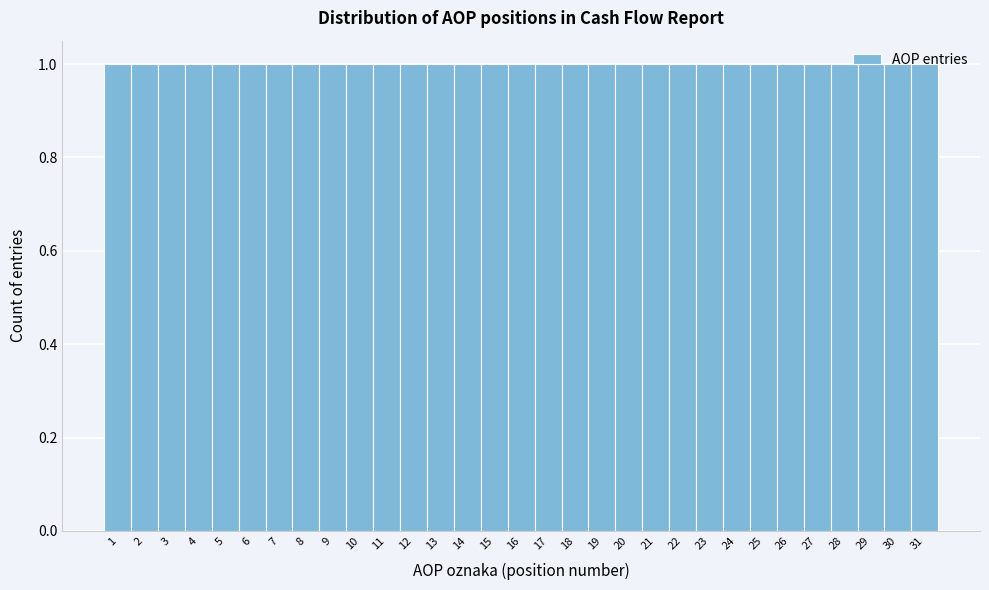

What is the height of the bar covering 13.5 to 14.5 on the x-axis? The values are not printed on the chart, so give them approximately, as read against the axis.

1